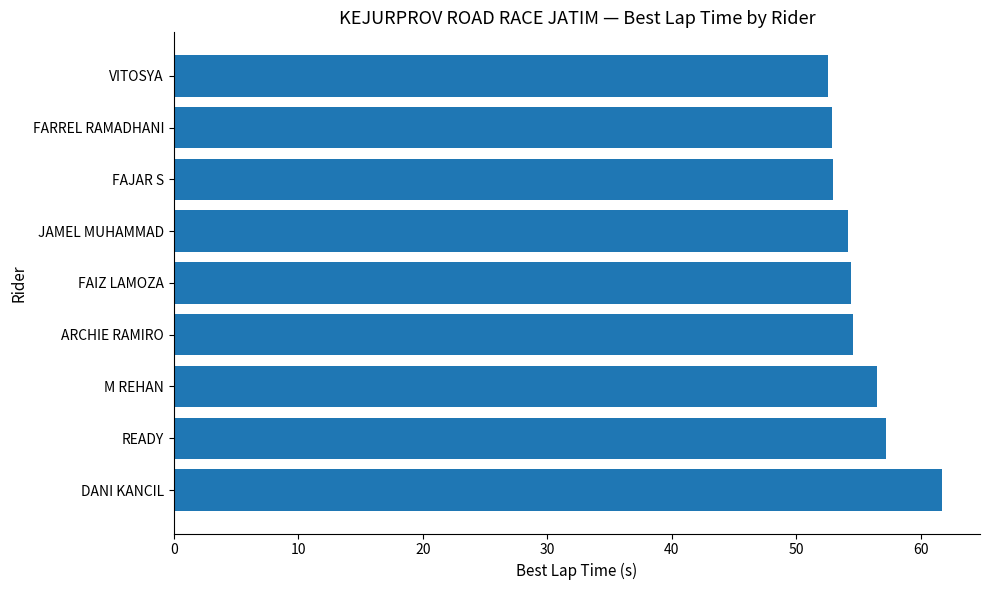

Which category has the highest value across all series?

DANI KANCIL